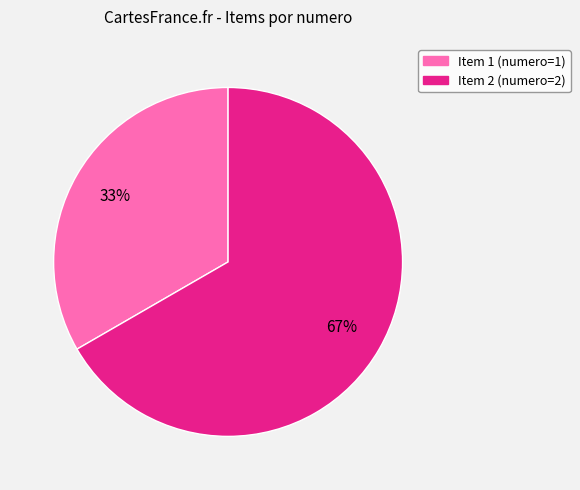

Count the number of slices in the pie.

2